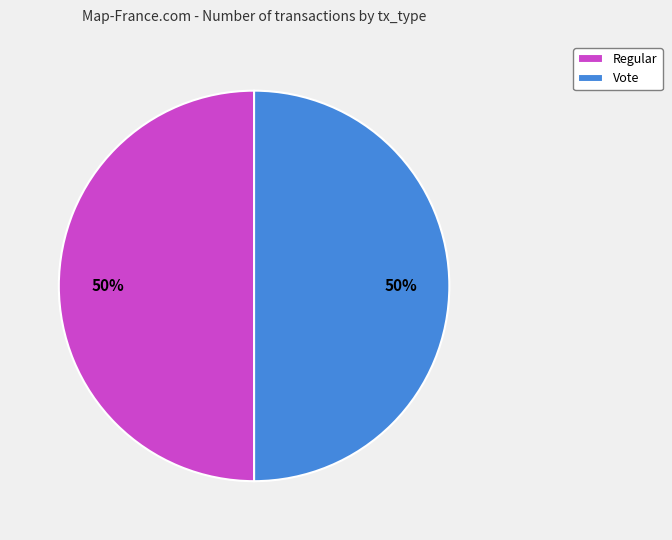

How many slices are in this pie chart?

2